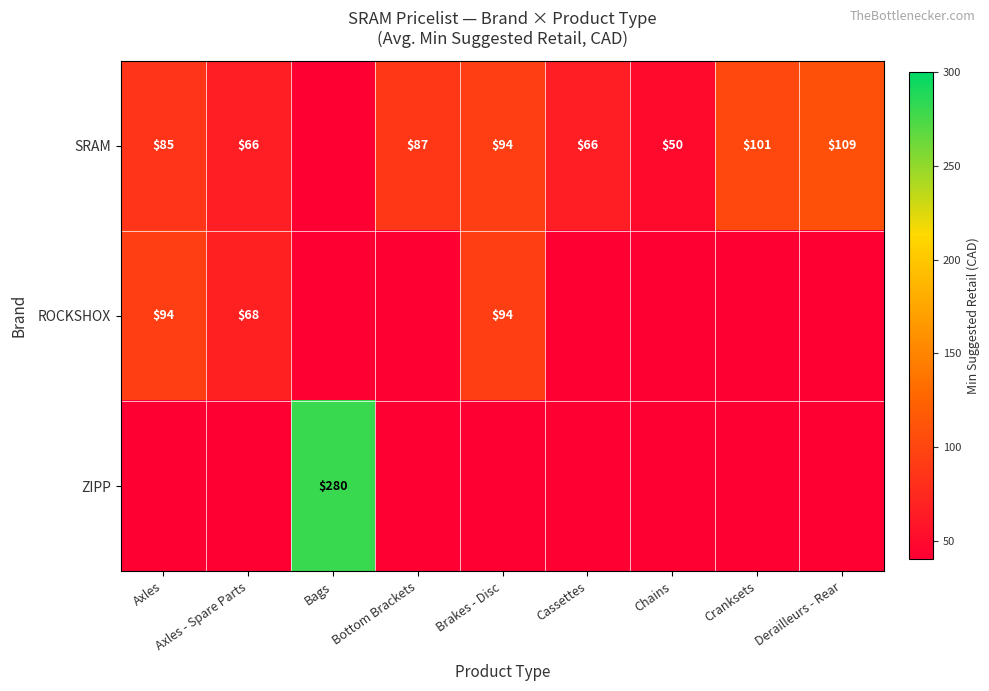

How many distinct data groups are displayed?

3